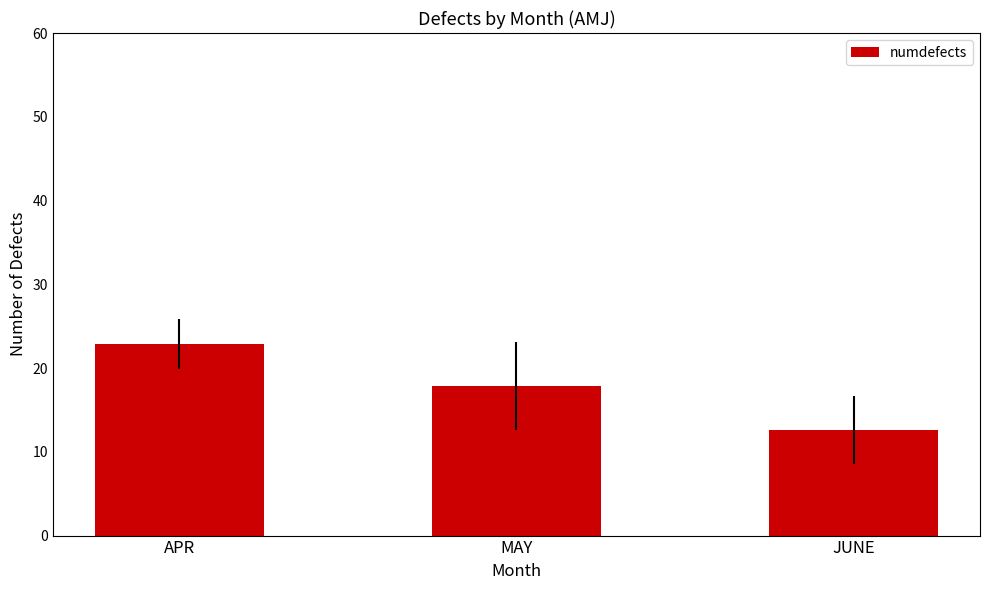

What is the greatest value displayed?

22.9